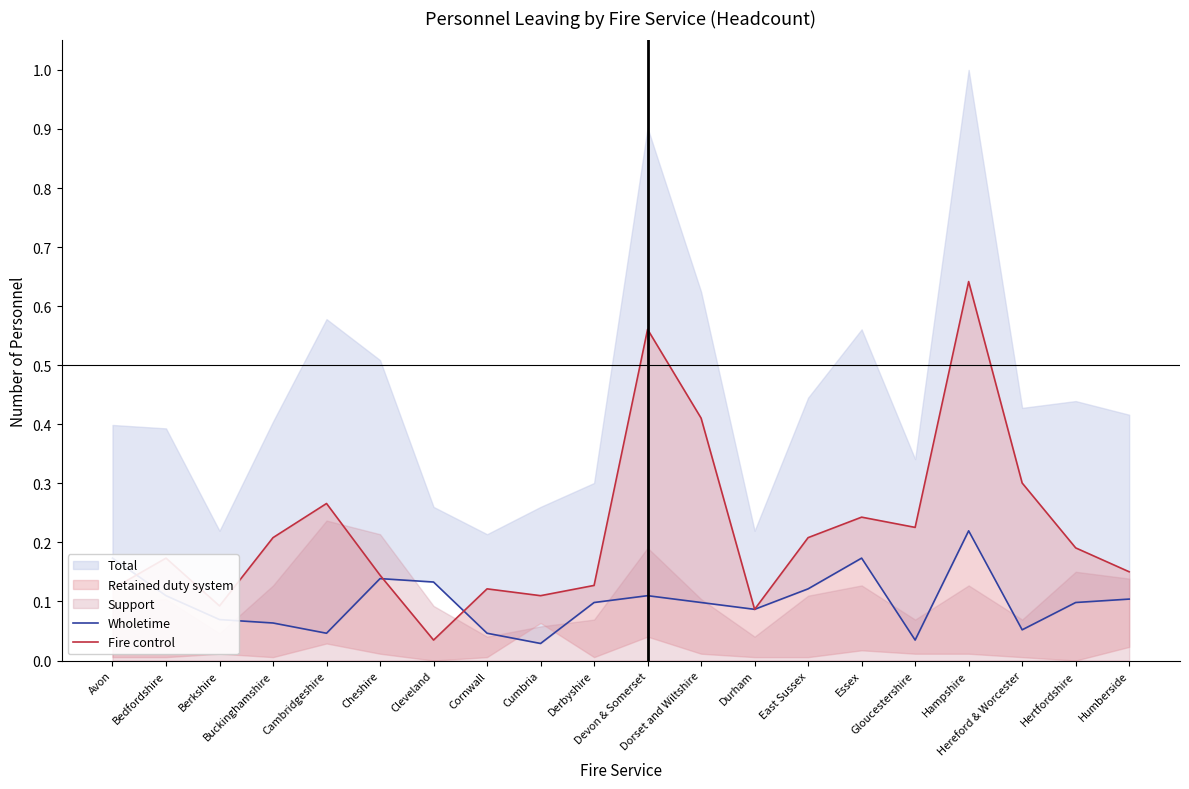

What position from the right is Buckinghamshire?

17